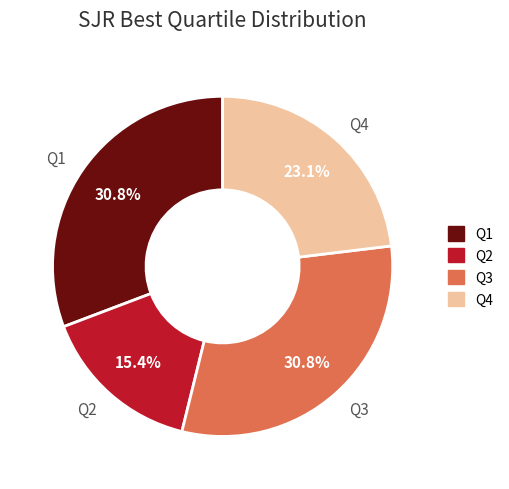

How many segments does this pie chart have?

4